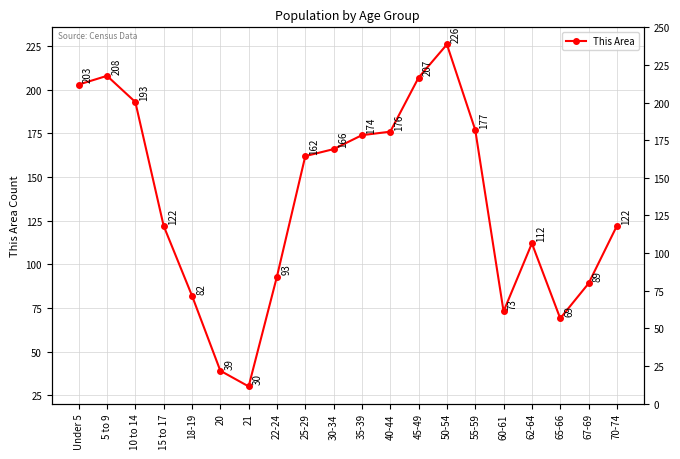

Reading left to right, list all the values displayed in this chart.

Under 5=203	5 to 9=208	10 to 14=193	15 to 17=122	18-19=82	20=39	21=30	22-24=93	25-29=162	30-34=166	35-39=174	40-44=176	45-49=207	50-54=226	55-59=177	60-61=73	62-64=112	65-66=69	67-69=89	70-74=122